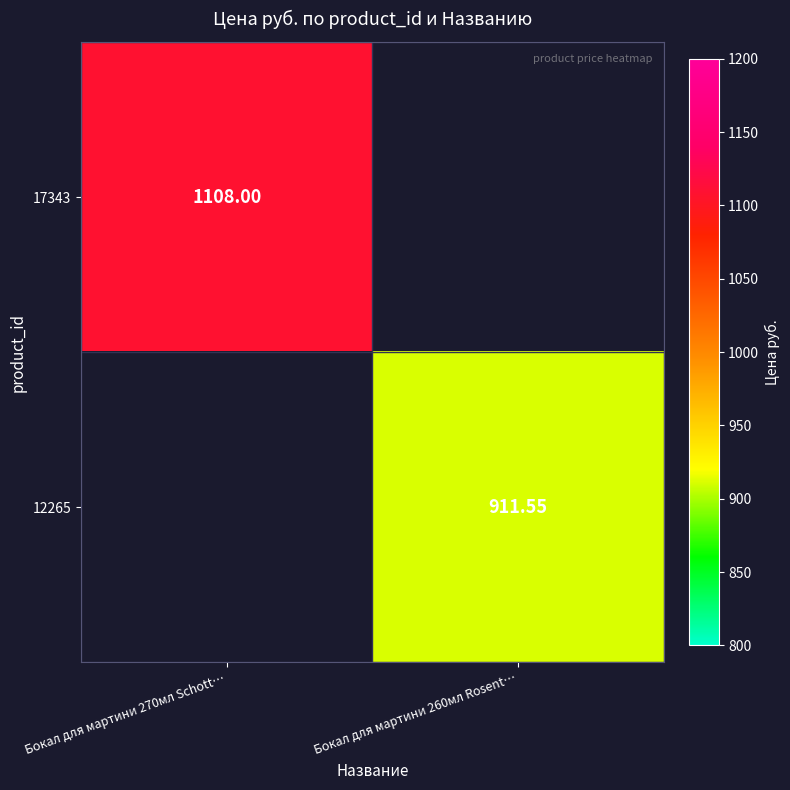

At how many categories does at least one series exceed 1029?

1